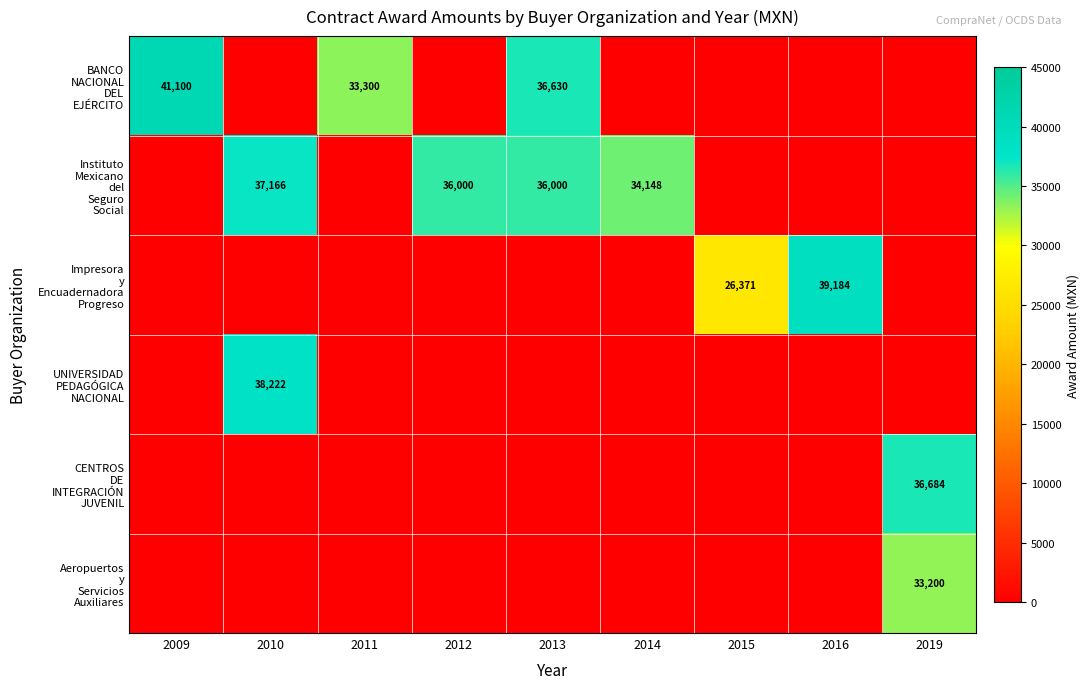

What is the difference between the maximum and minimum values in the Impresora y Encuadernadora Progreso series?

39184